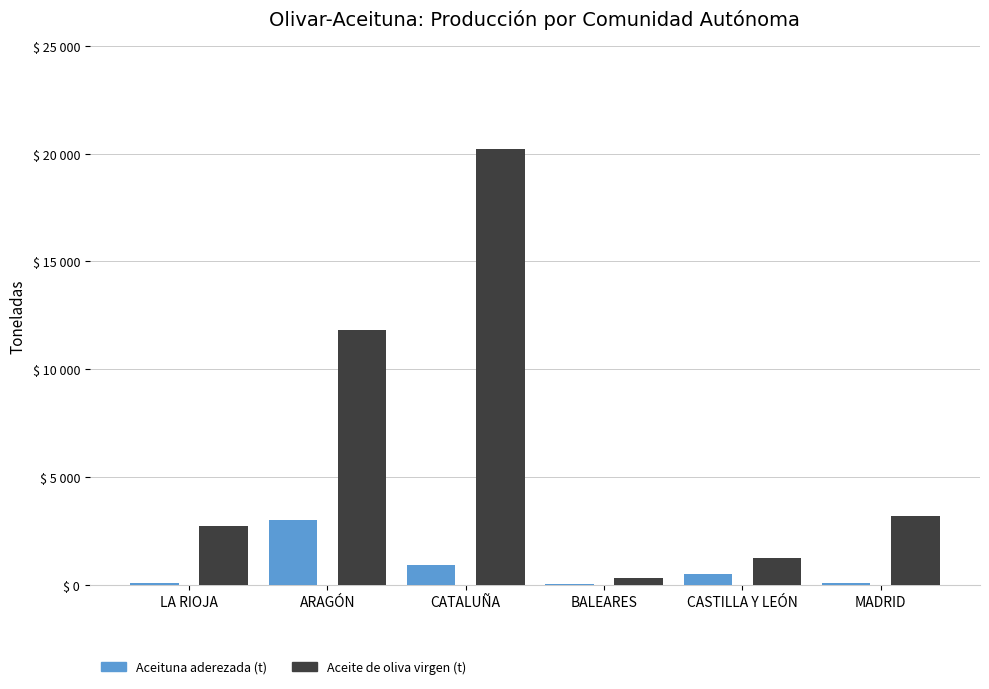

Read the Aceituna aderezada (t) value at MADRID.

102